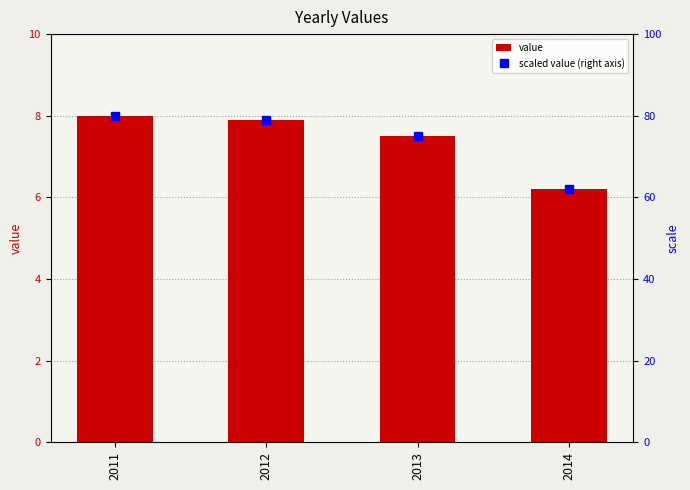

Rank the categories by value value from highest to lowest.

2011, 2012, 2013, 2014